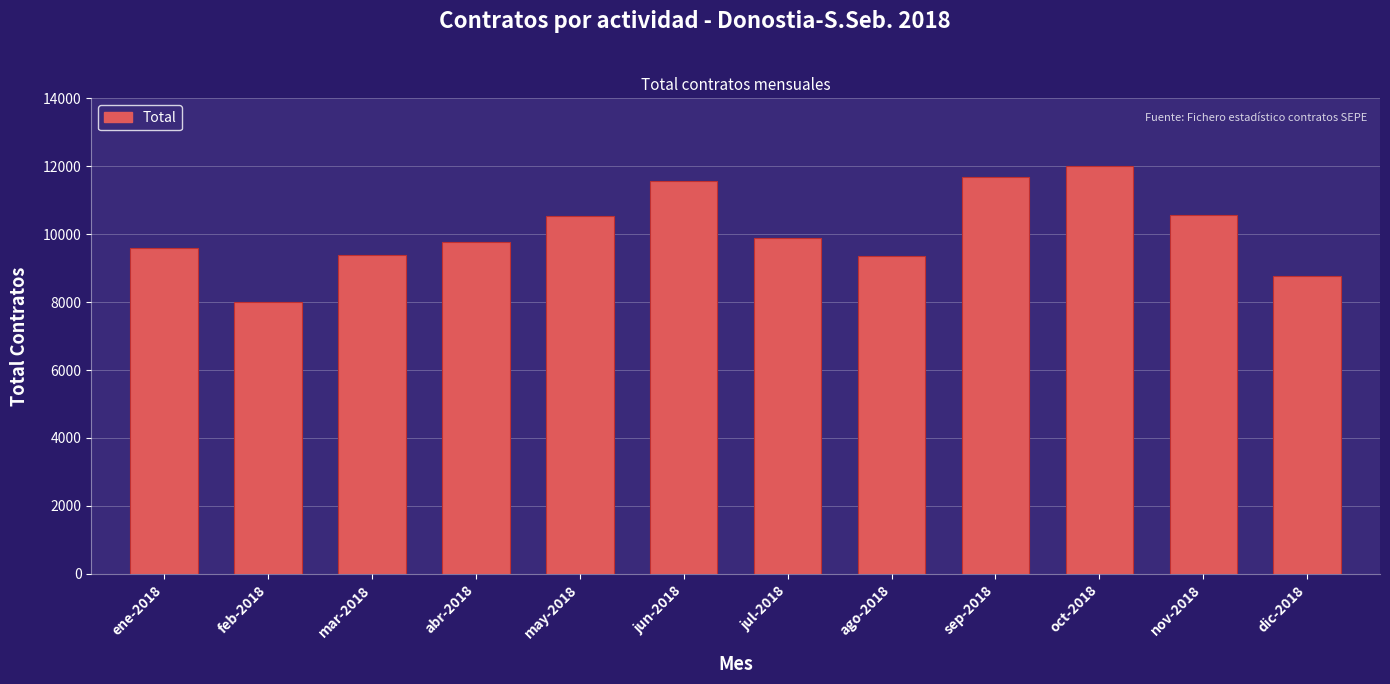

What is the sum of all values?

121102